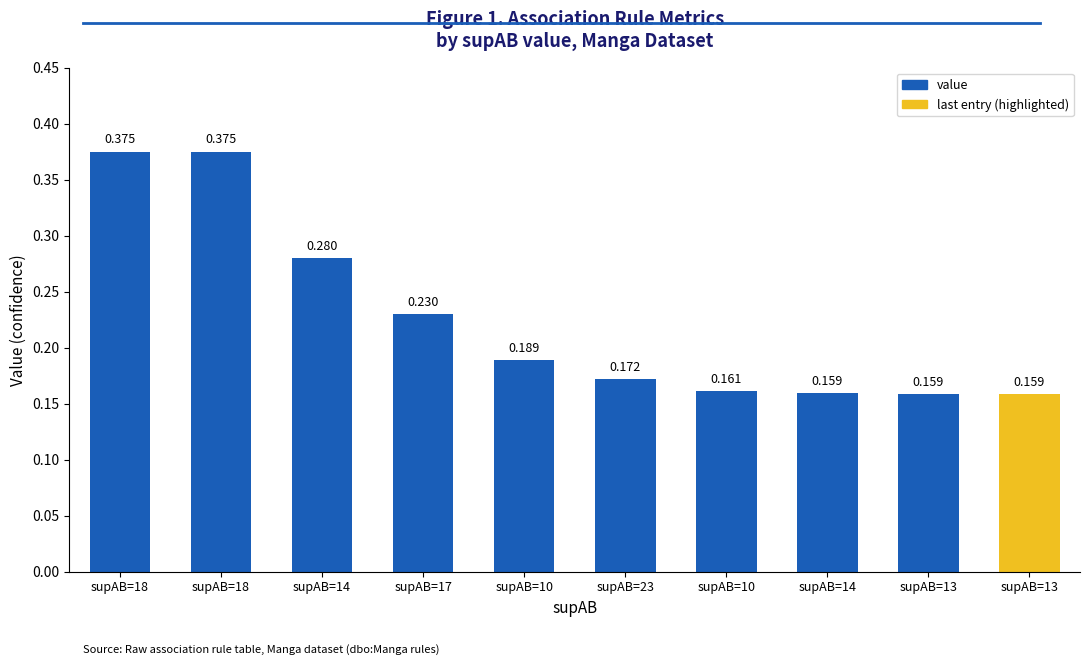

Reading left to right, transcribe all the data shown in this chart.

supAB=18=0.4	supAB=18=0.4	supAB=14=0.3	supAB=17=0.2	supAB=10=0.2	supAB=23=0.2	supAB=10=0.2	supAB=14=0.2	supAB=13=0.2	supAB=13=0.2